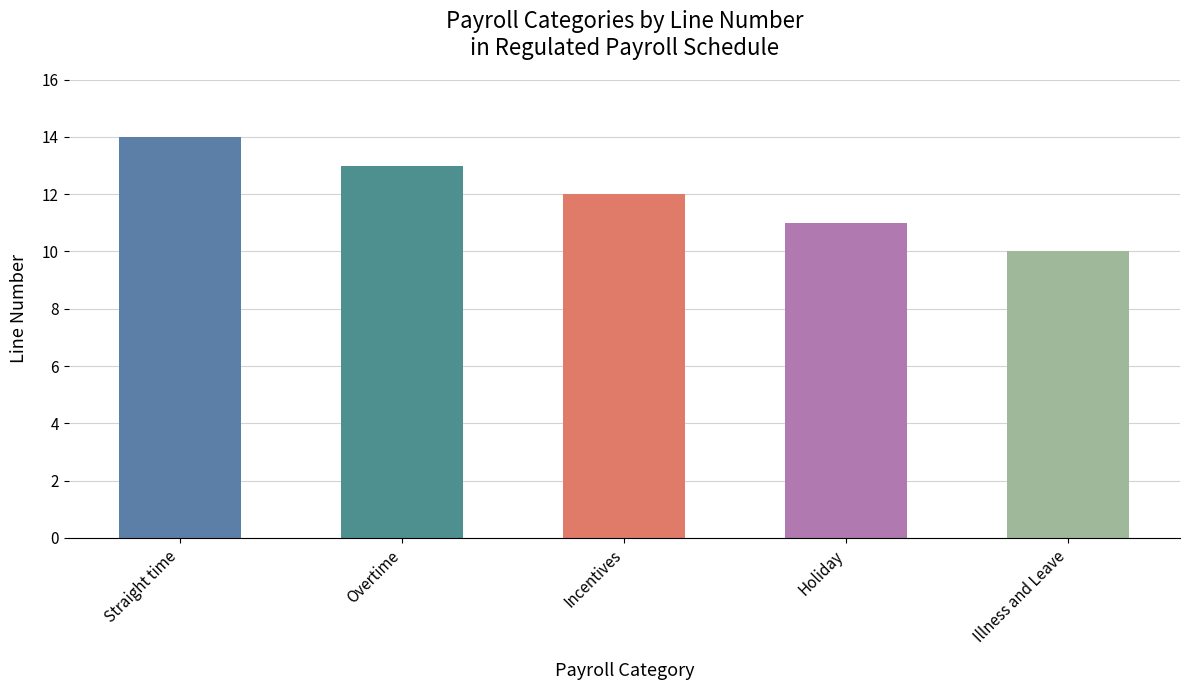

Which has a higher value, Overtime or Incentives?

Overtime